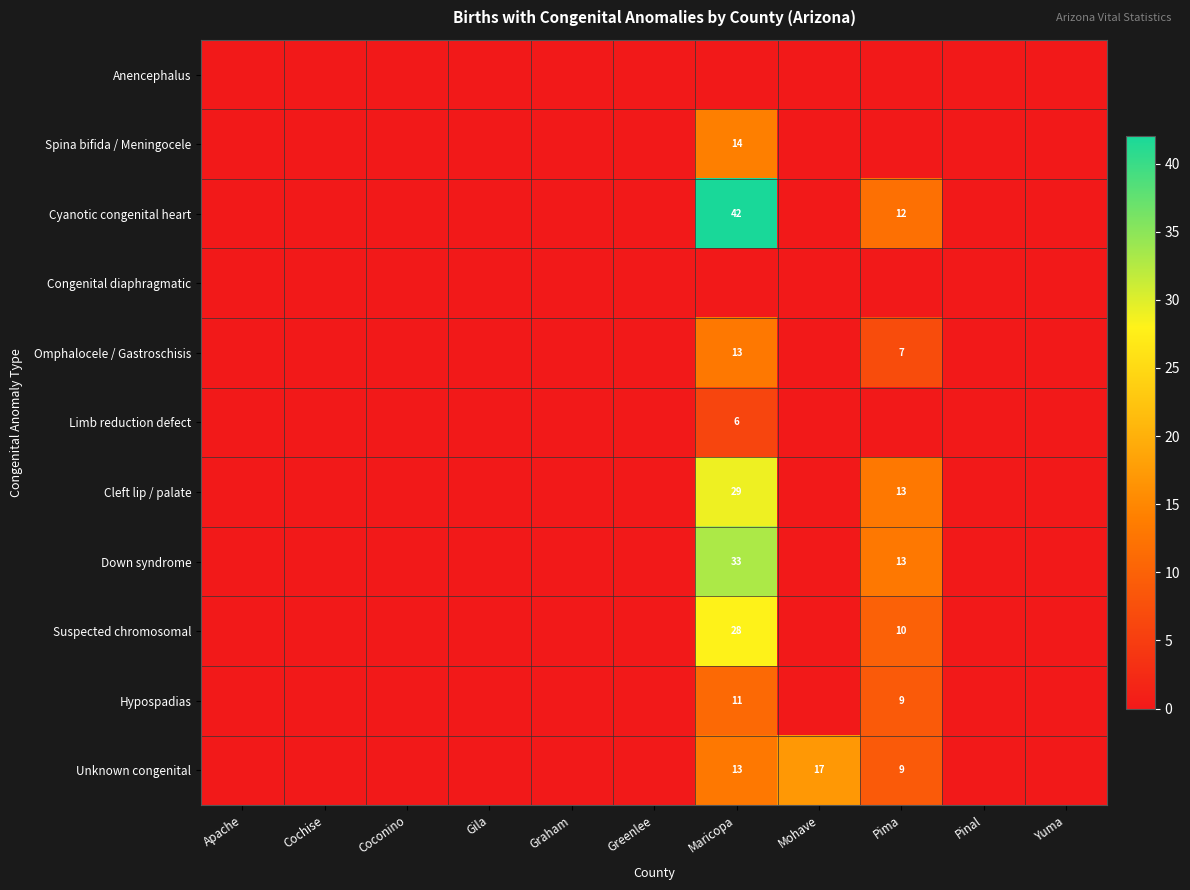

The Omphalocele / Gastroschisis series shows 13 at Maricopa. True or false?

True